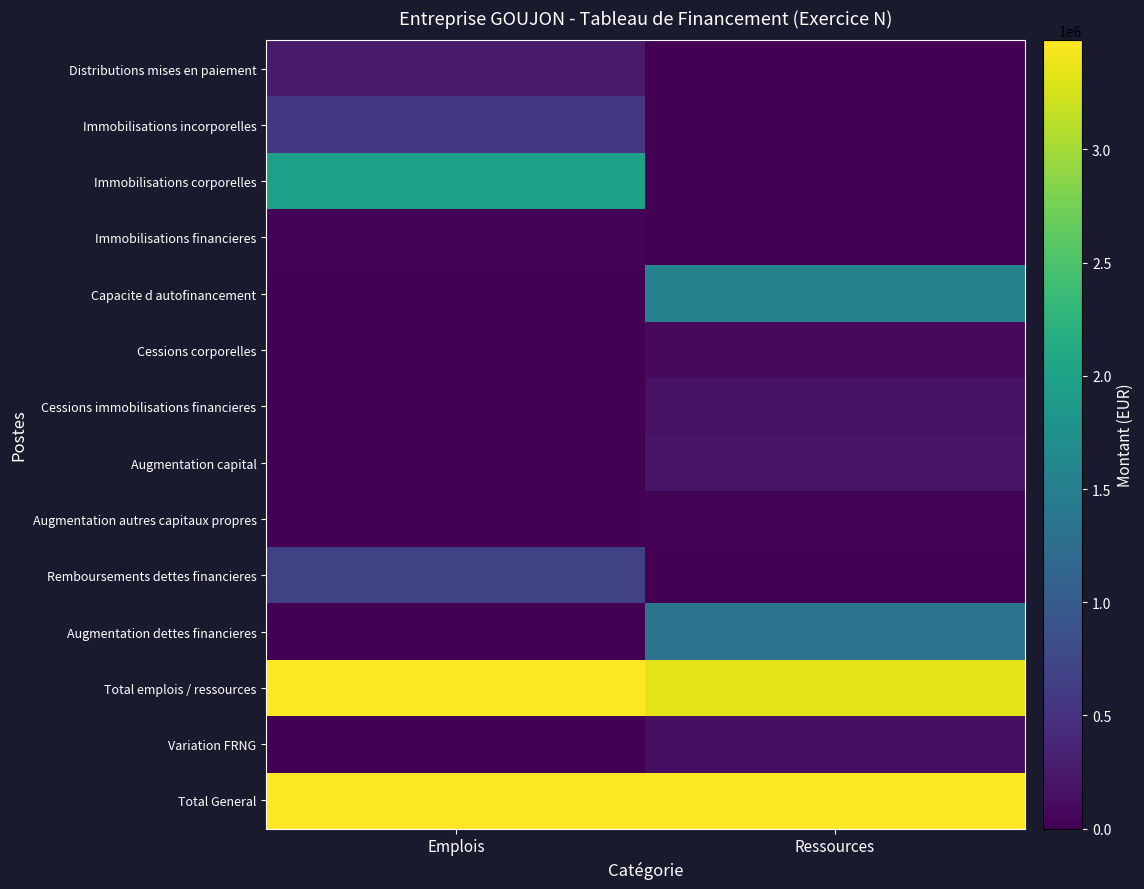

Which label corresponds to the largest value in the chart?

Emplois